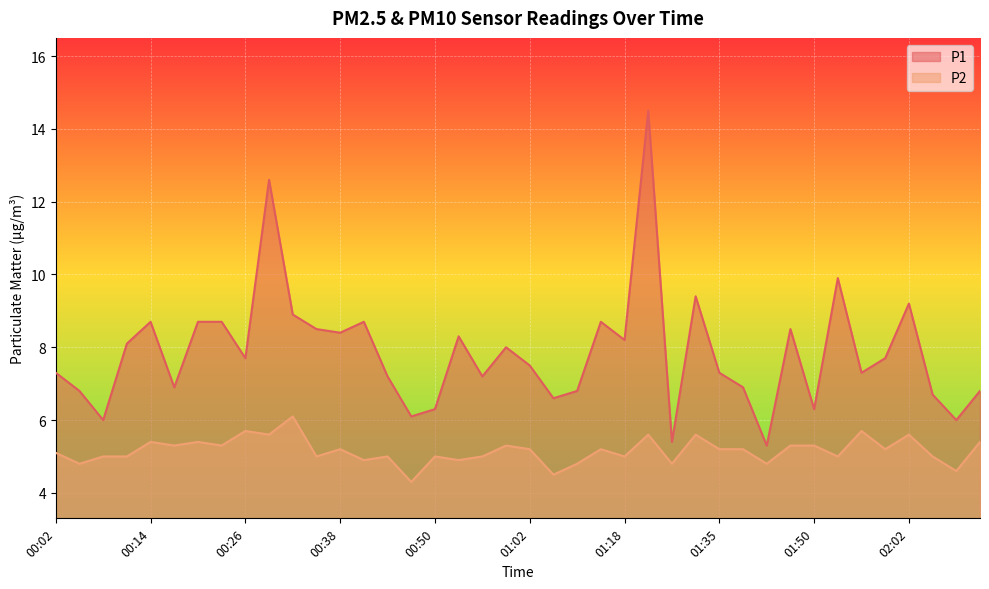

Which series has the largest total across all categories?

P1